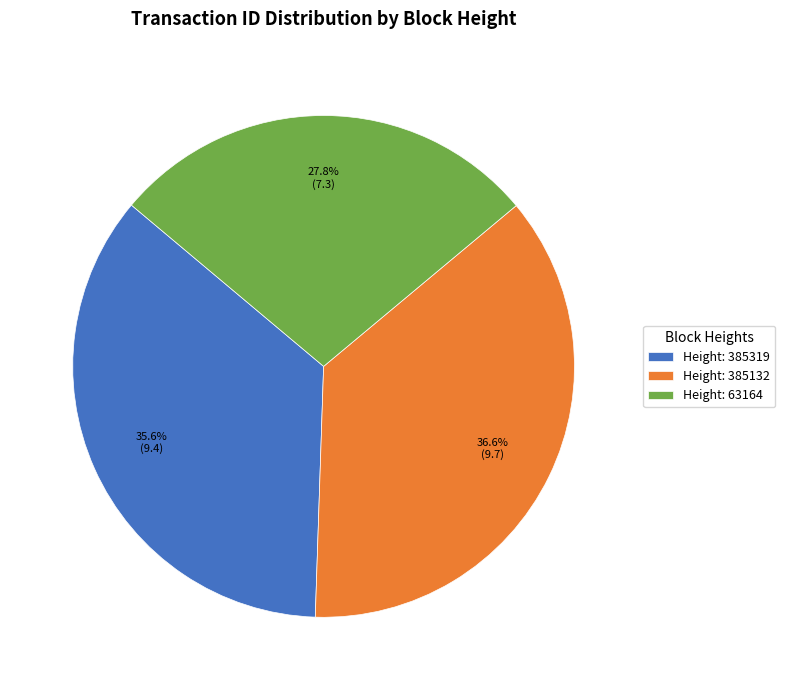

Which slice is the smallest?

Height: 63164